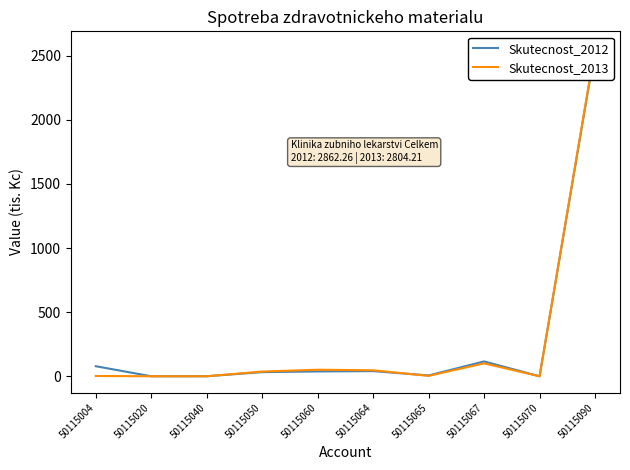

List the series in order of their overall mean, highest first.

Skutecnost_2012, Skutecnost_2013